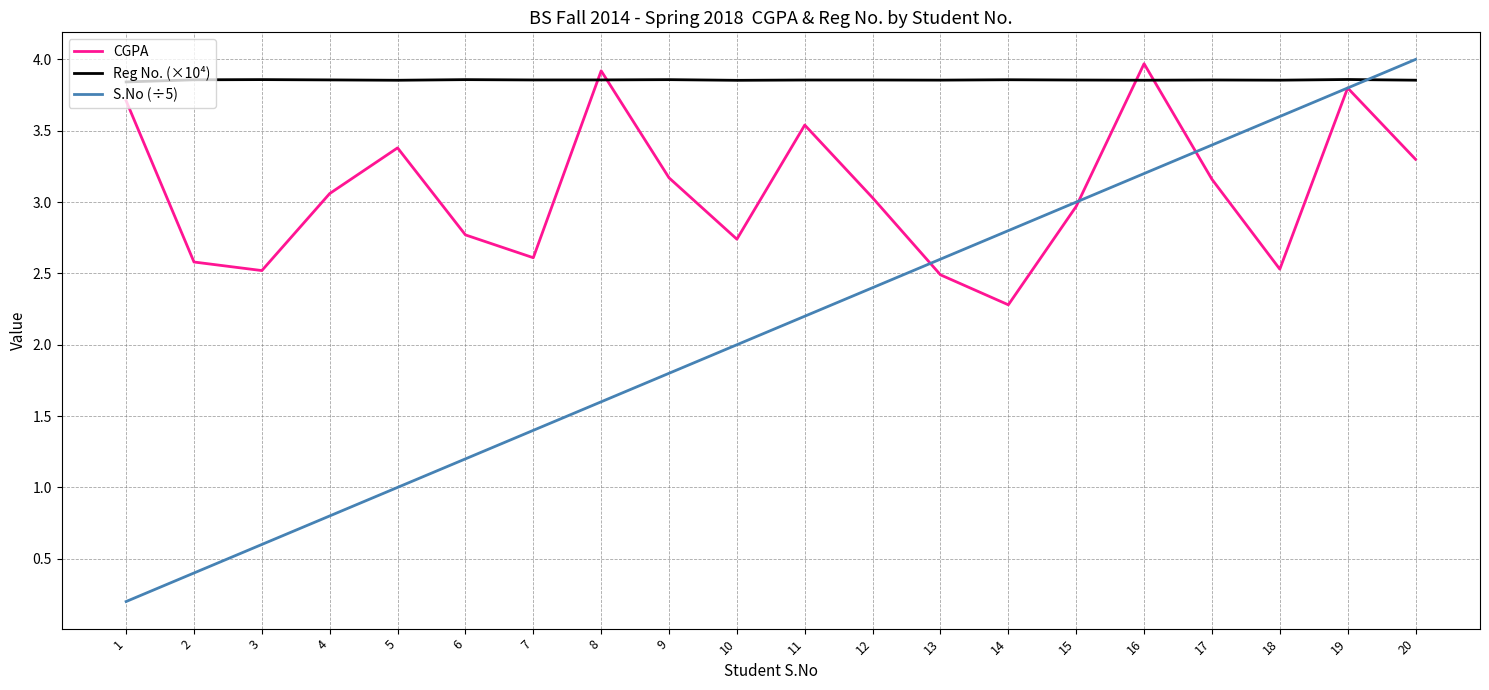

Which series has the widest spread of values?

S.No (÷5)